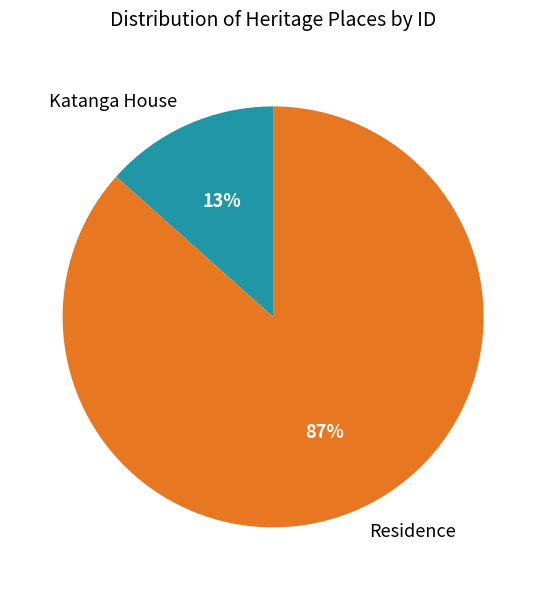

Rank the categories by value from lowest to highest.

Katanga House, Residence